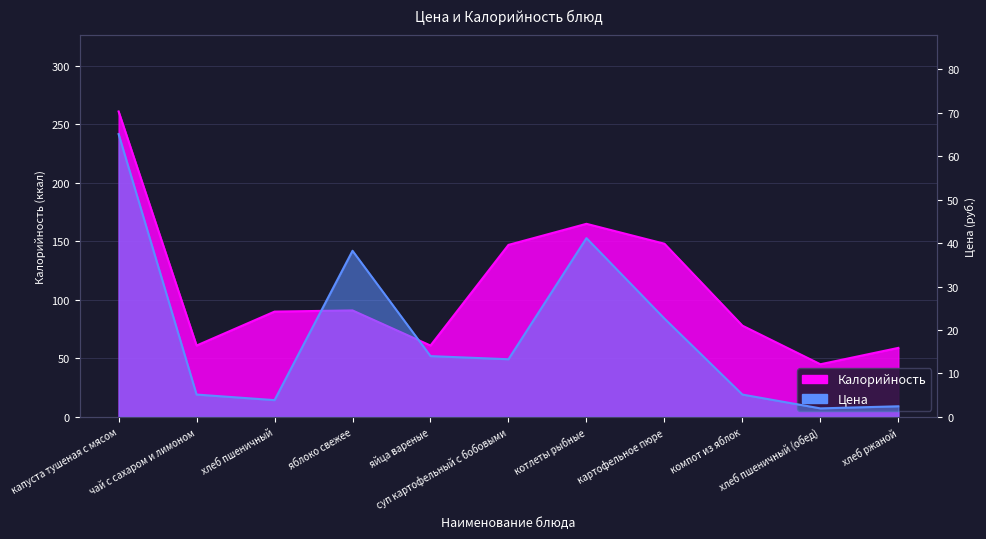

What position from the left is хлеб ржаной?

11